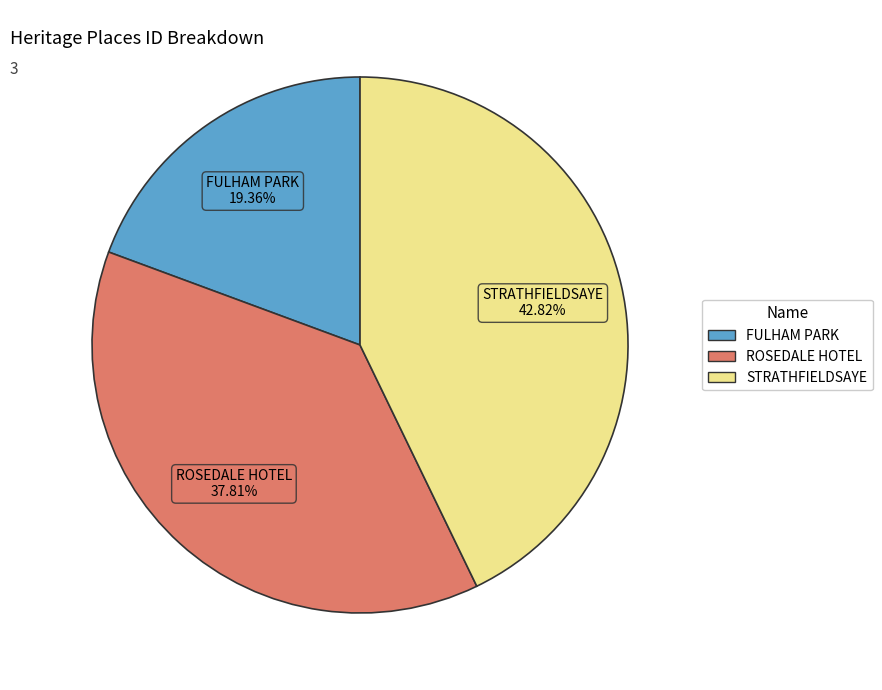

What is the largest slice in the pie chart?

STRATHFIELDSAYE